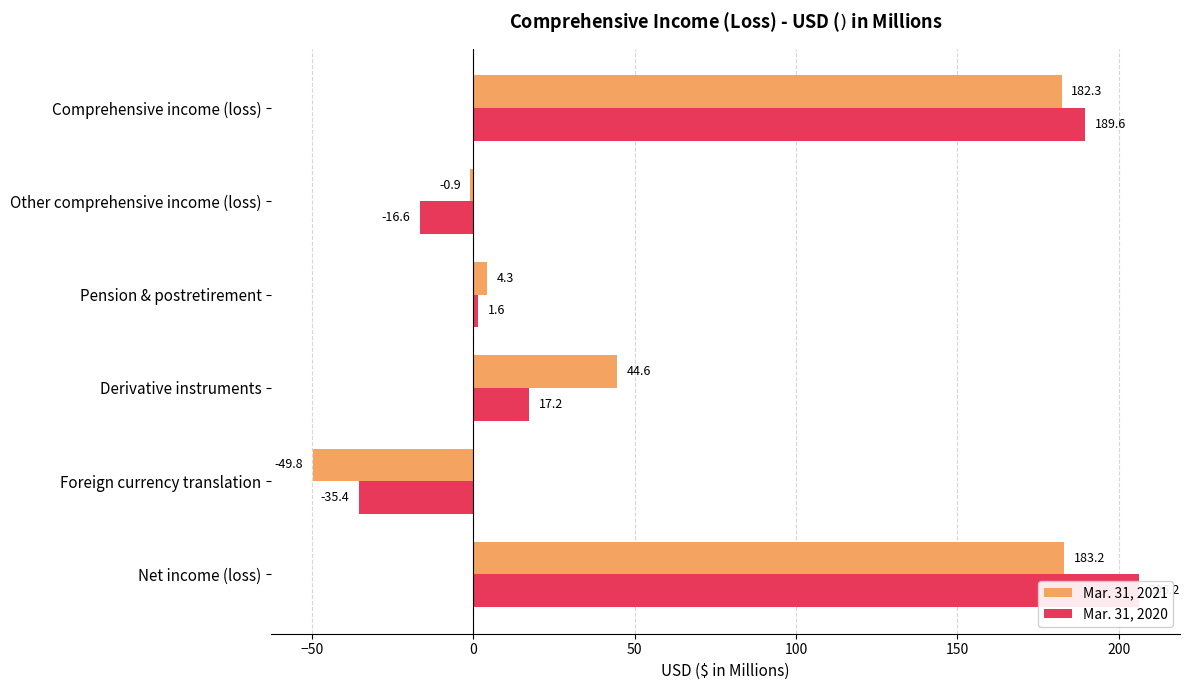

Rank the series by their maximum value, from highest to lowest.

Mar. 31, 2020, Mar. 31, 2021